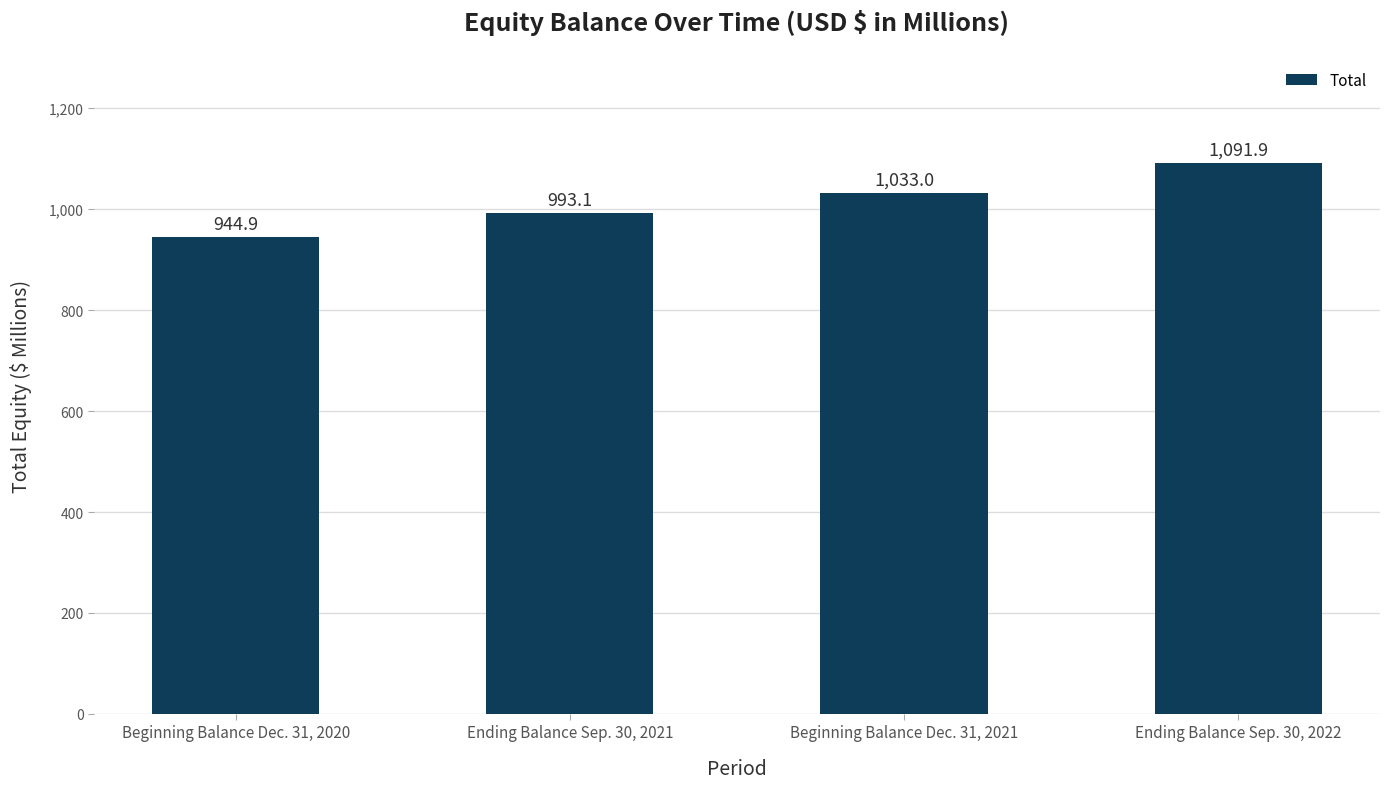

Where is the data nearest to the value 1018?

Beginning Balance Dec. 31, 2021